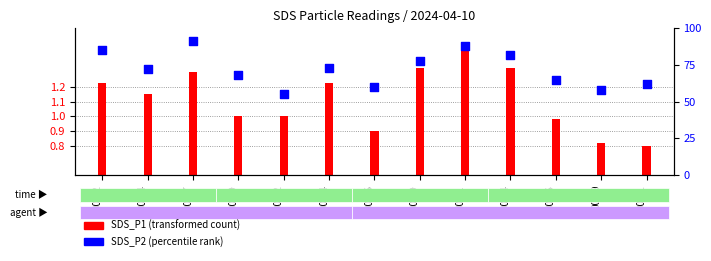

Which has a higher value, 00:07 or 00:21?

00:07